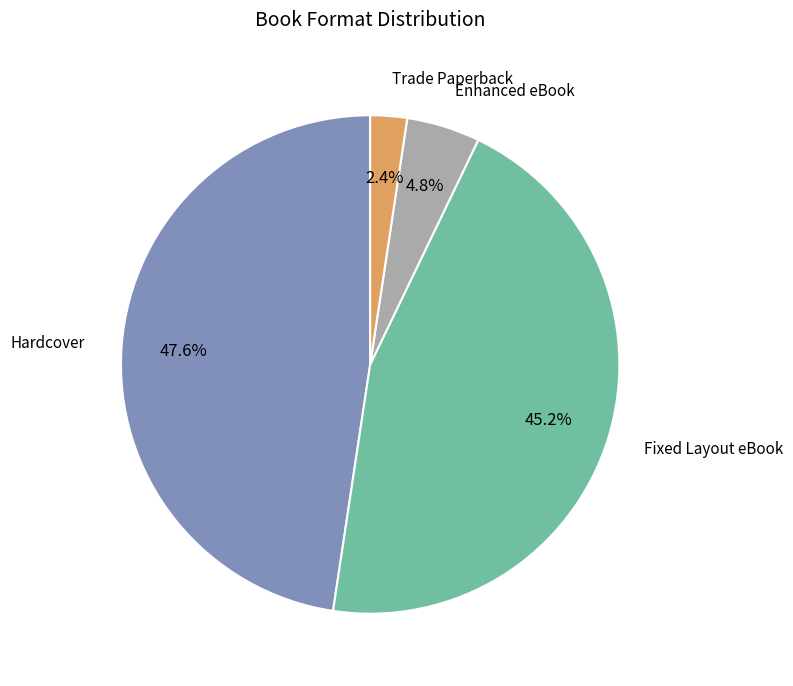

Is there any slice that represents more than half of the pie?

No